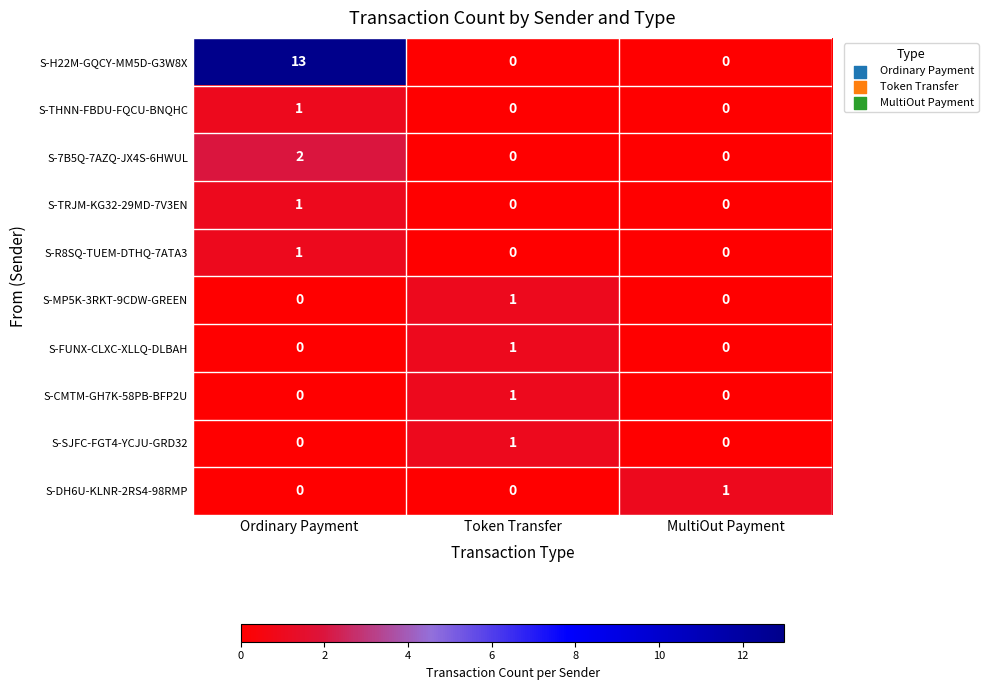

At which label does S-DH6U-KLNR-2RS4-98RMP reach its peak?

MultiOut Payment